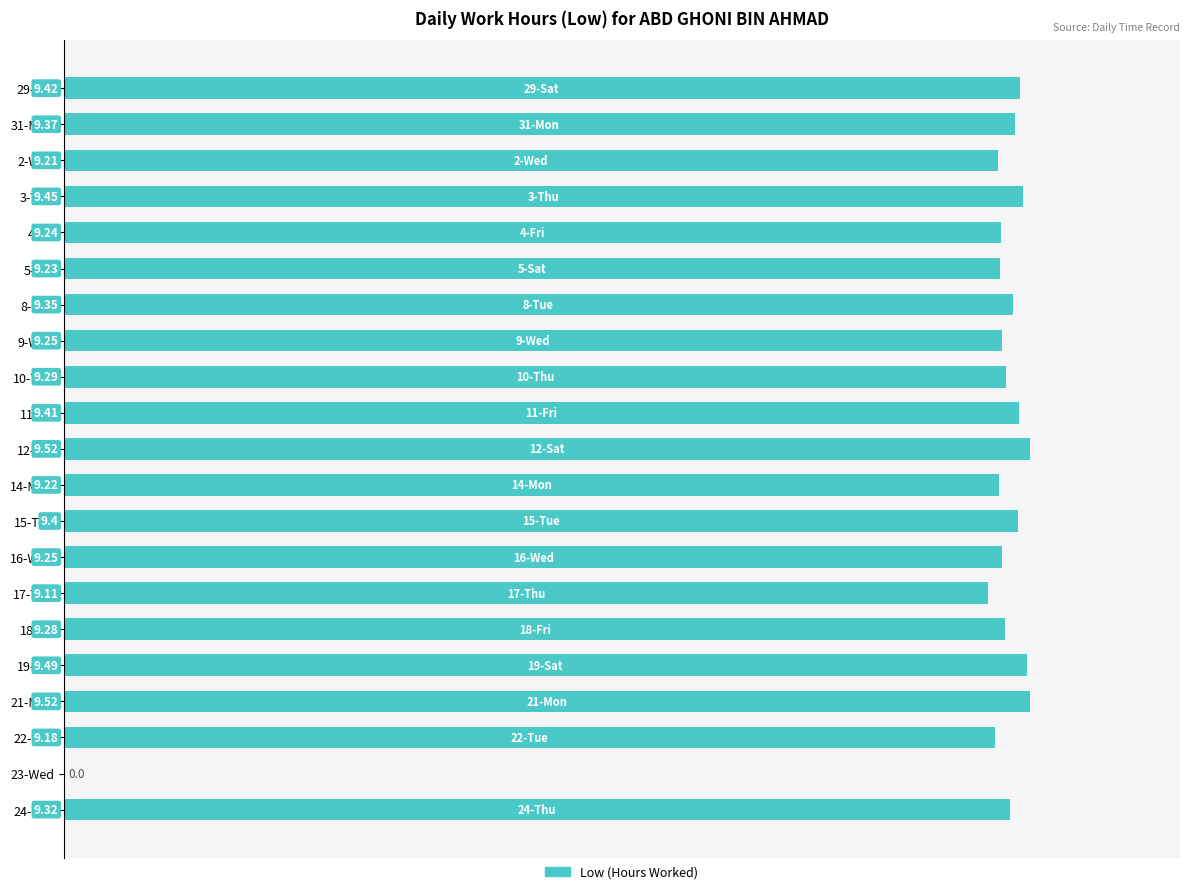

Between 21-Mon and 3-Thu, which is larger?

21-Mon